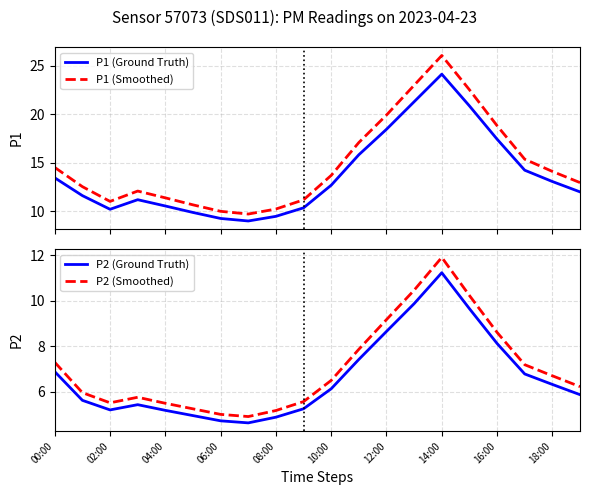

What is the minimum value for P1 (Ground Truth)?

9.0